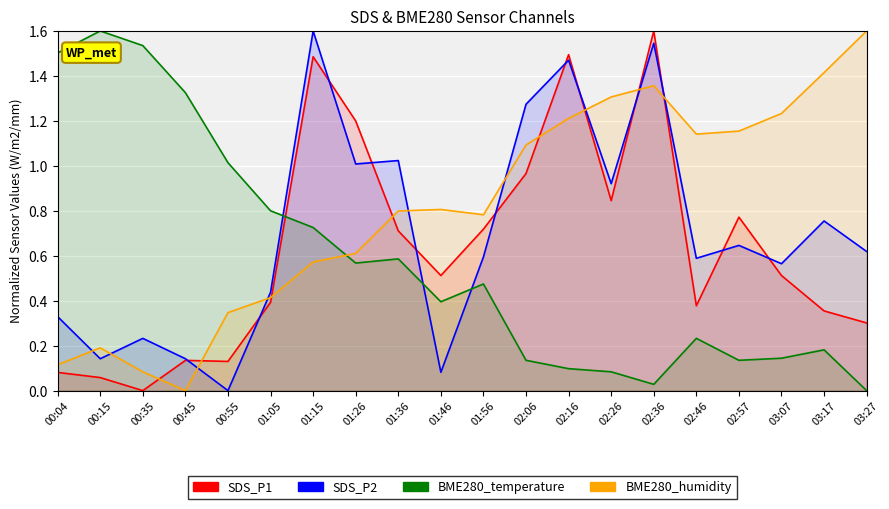

True or false: BME280_humidity has a value of 1.1 at 02:46.

True